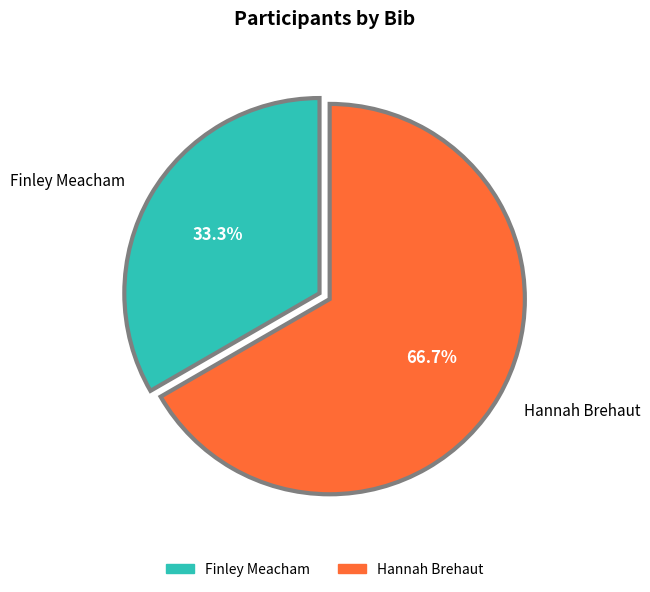

True or false: Finley Meacham accounts for 28% of the total.

False